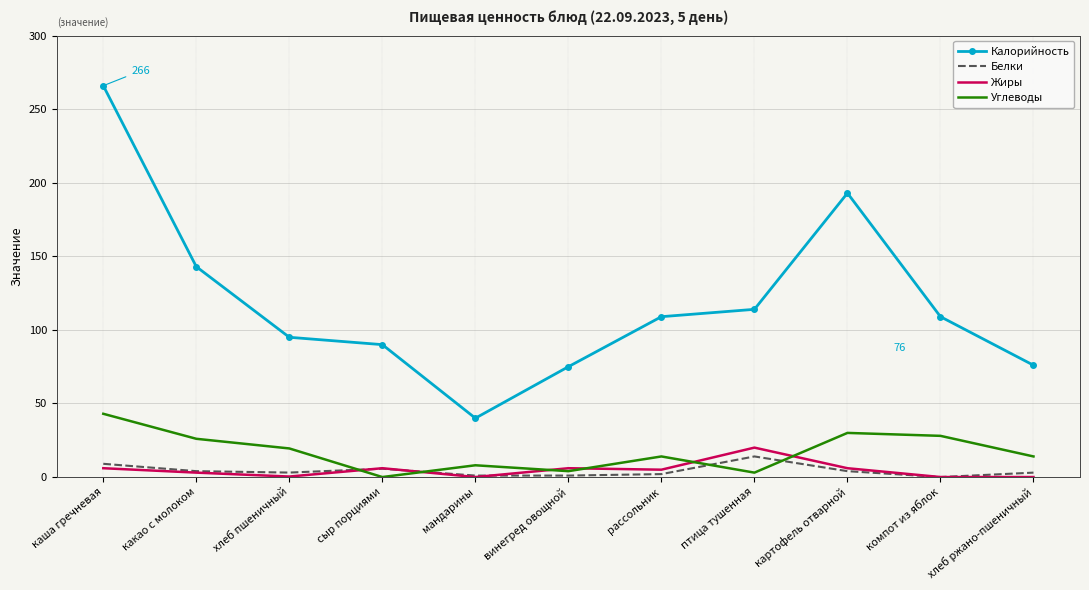

Between каша гречневая and мандарины, which series saw the biggest shift?

Калорийность